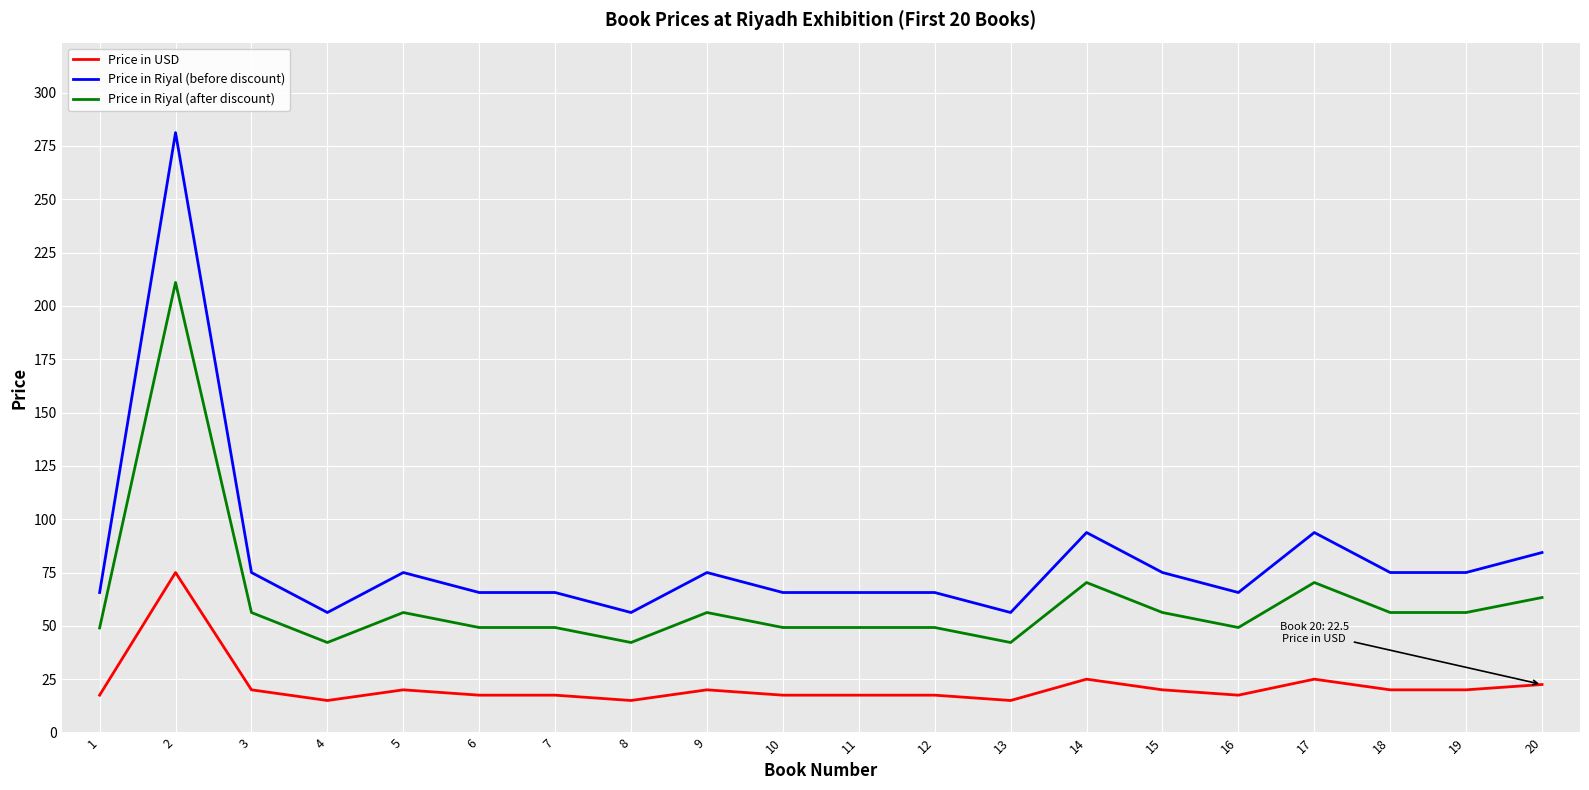

How many distinct data groups are displayed?

3